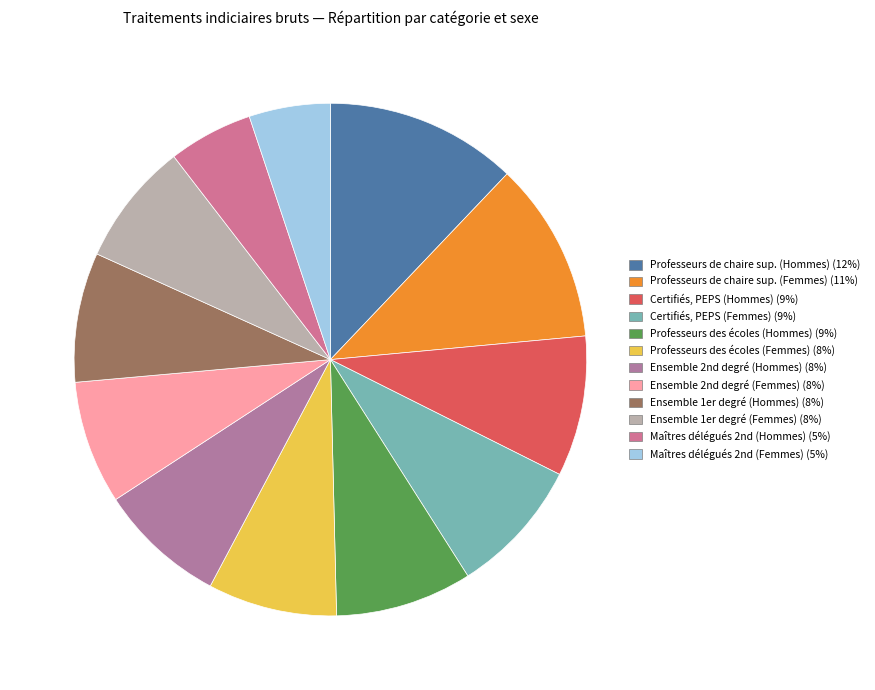

Count the number of slices in the pie.

12